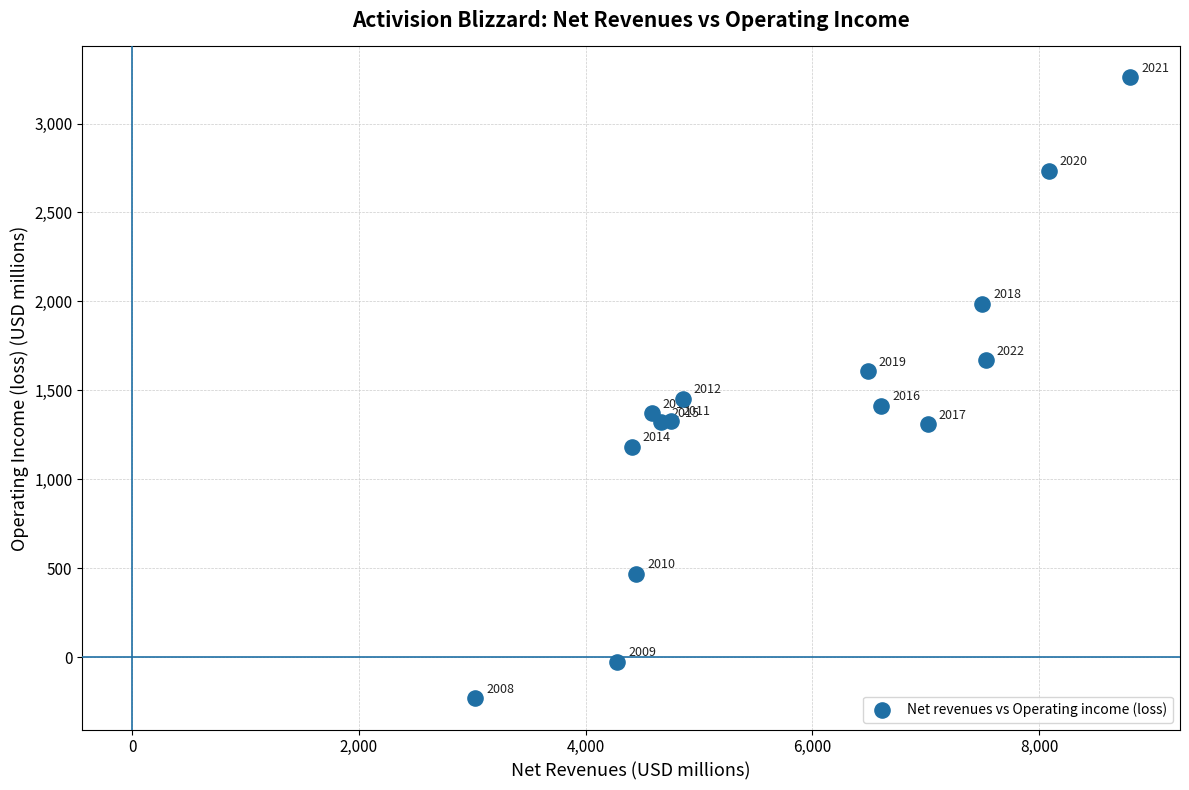

What Y value in the scatter plot is closest to 1513?

1451